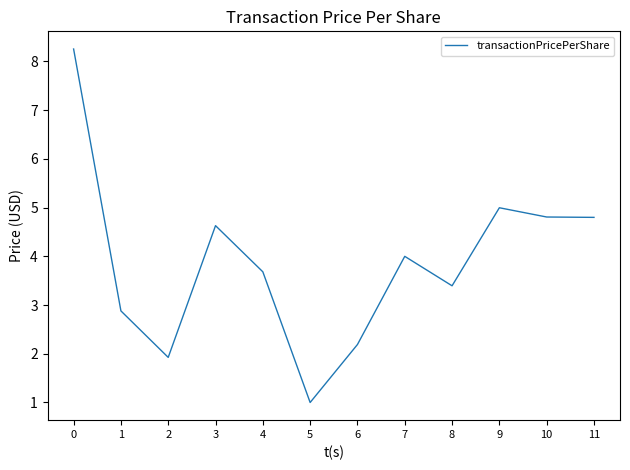

Which category has the lowest value across all series?

5